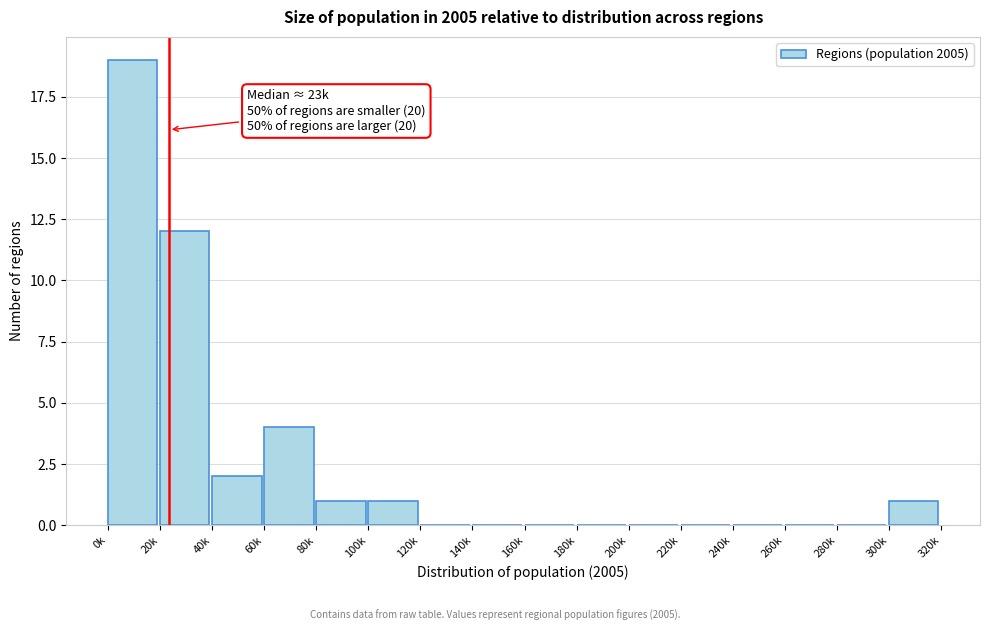

Reading left to right, what are all the values shown in this chart?

0k=19	20k=12	40k=2	60k=4	80k=1	100k=1	120k=0	140k=0	160k=0	180k=0	200k=0	220k=0	240k=0	260k=0	280k=0	300k=1